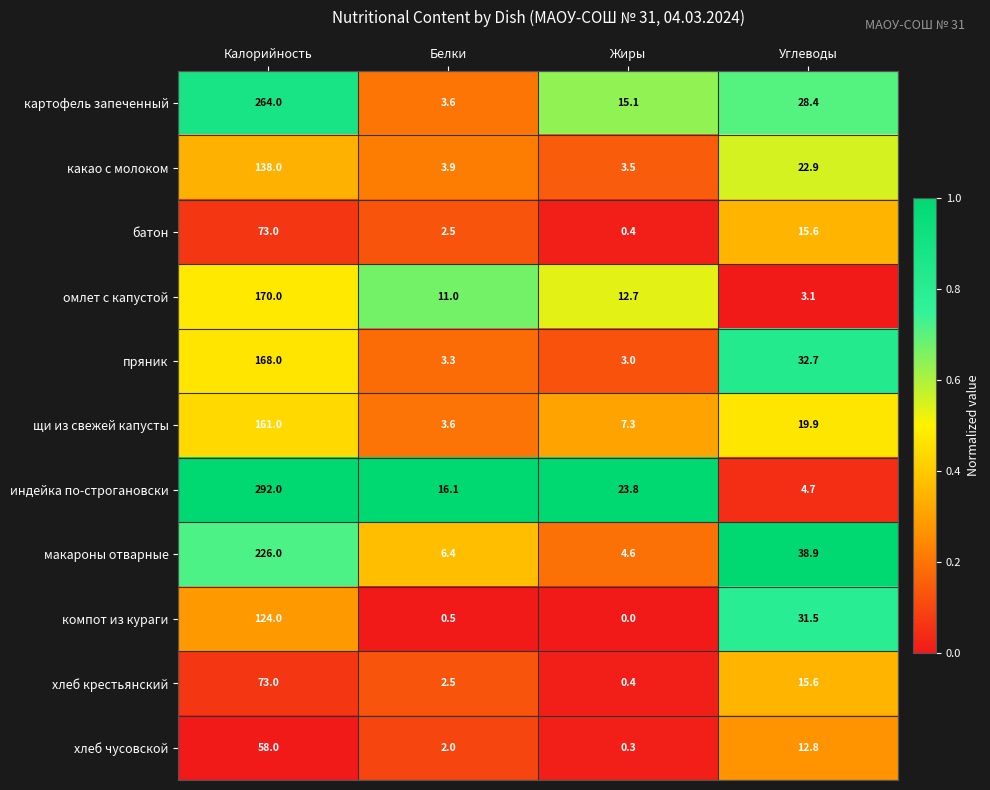

Rank the categories by какао с молоком value from lowest to highest.

Жиры, Белки, Углеводы, Калорийность